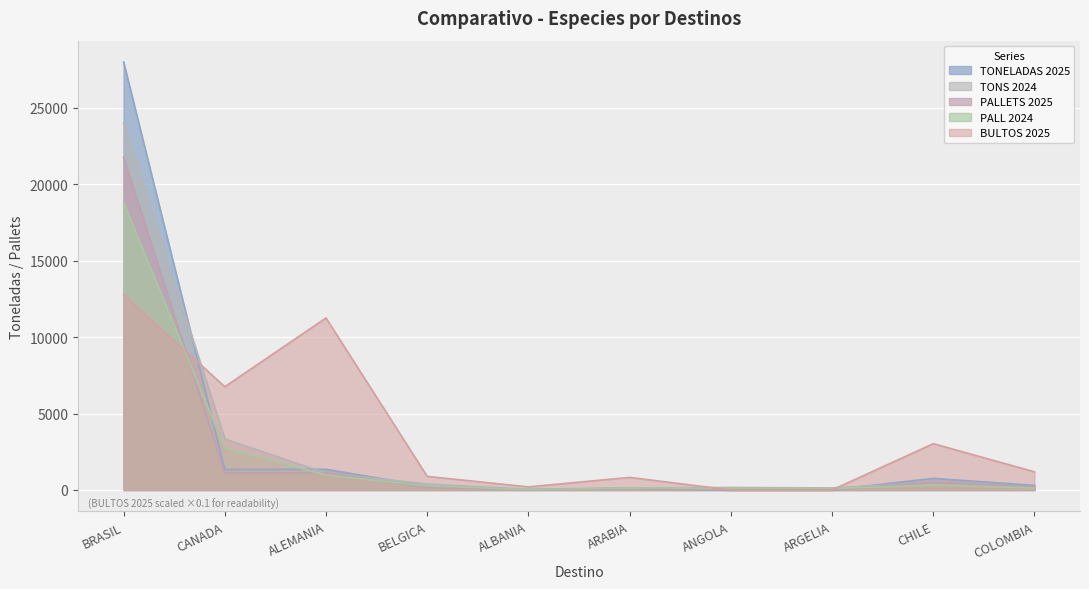

True or false: PALLETS 2025 and PALL 2024 cross at least once.

True